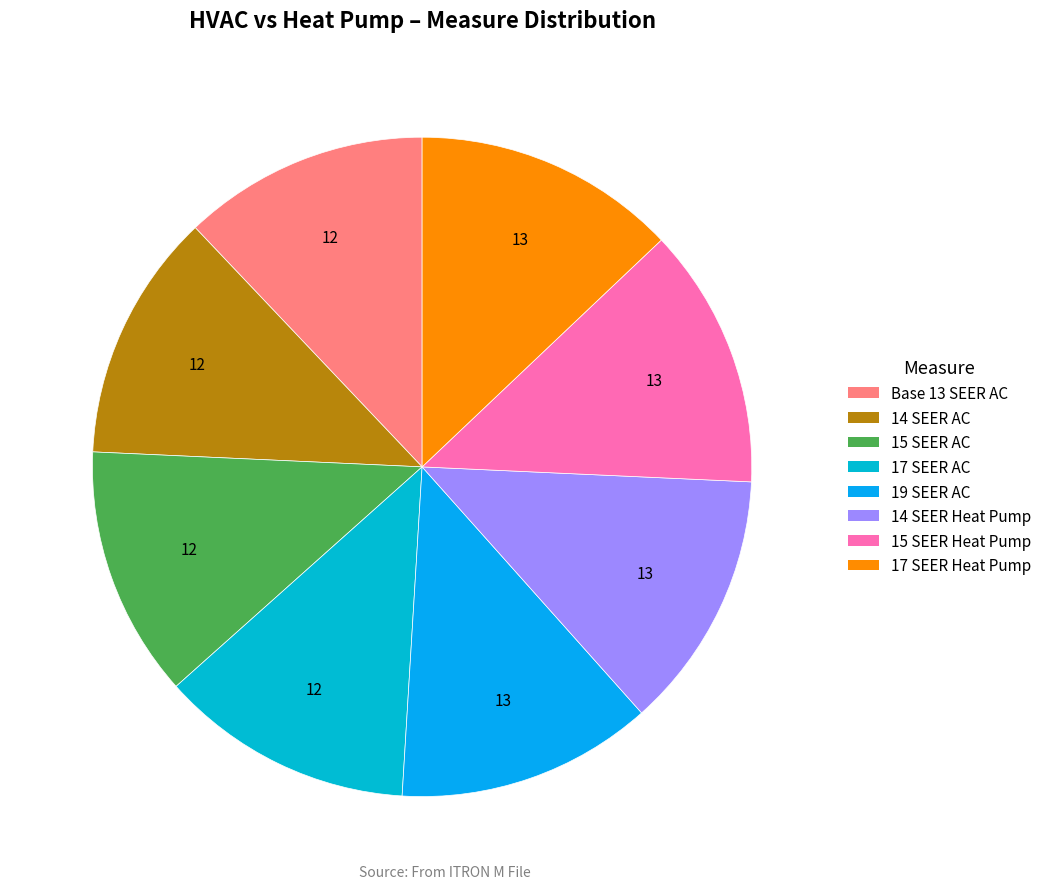

Which slice is the largest?

17 SEER Split-System Heat Pump